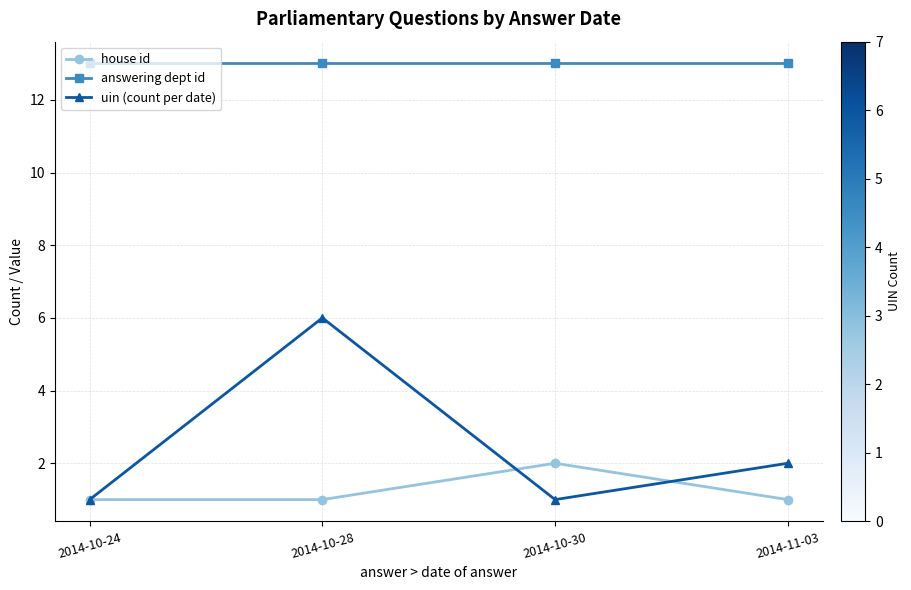

Is the value of house id at 2014-10-30 greater than the value of answering dept id at 2014-10-30?

No